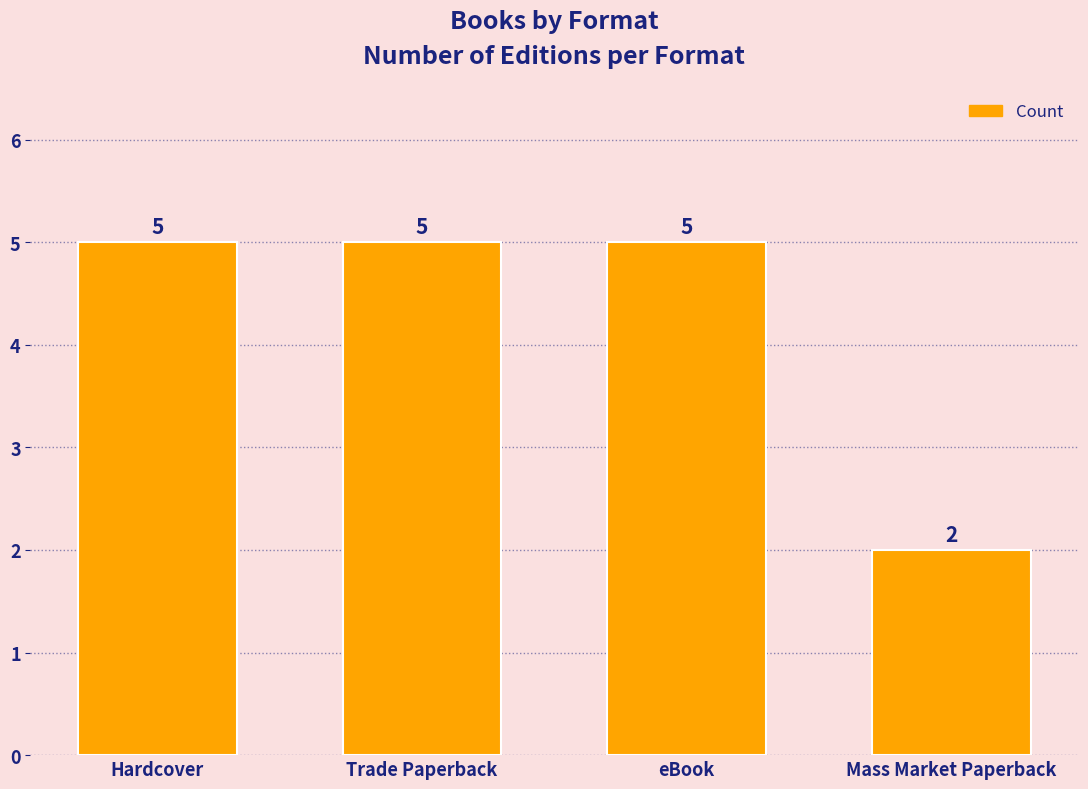

Reading right to left, extract all data points from this chart.

Mass Market Paperback=2	eBook=5	Trade Paperback=5	Hardcover=5